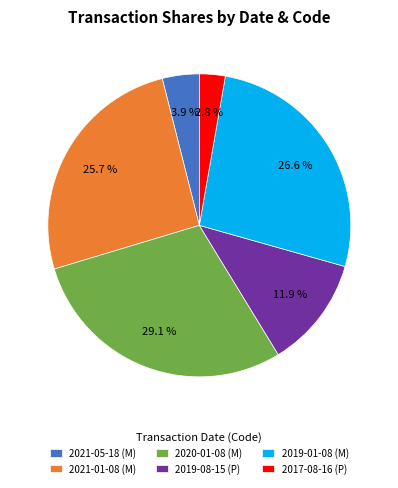

Which category has the biggest portion of the pie?

2020-01-08 (M)